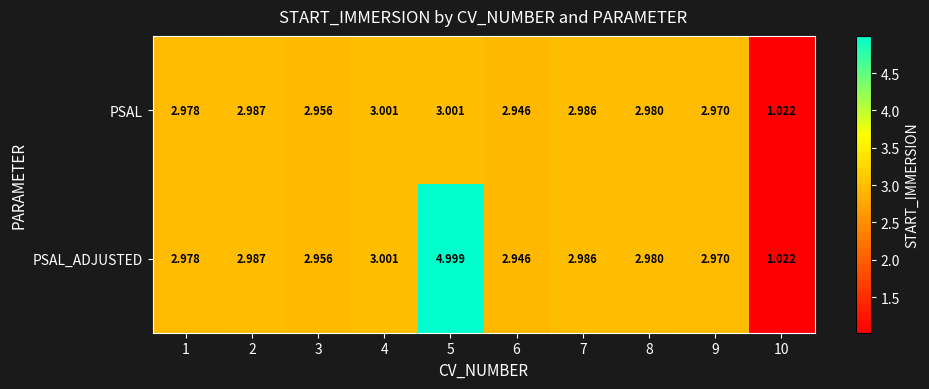

Which series has the largest total across all categories?

PSAL_ADJUSTED